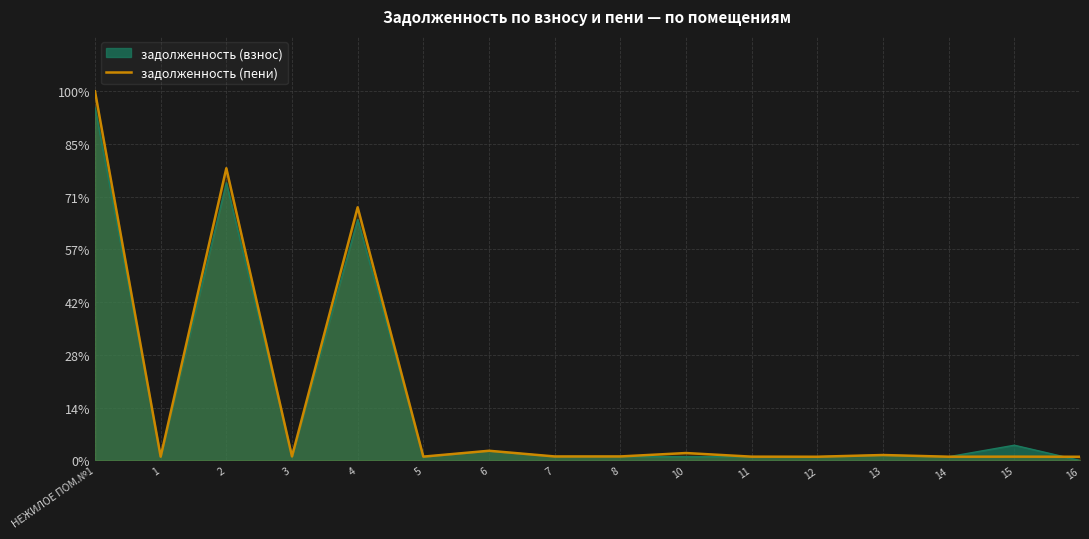

What is the maximum value for задолженность (пени)?

100.0